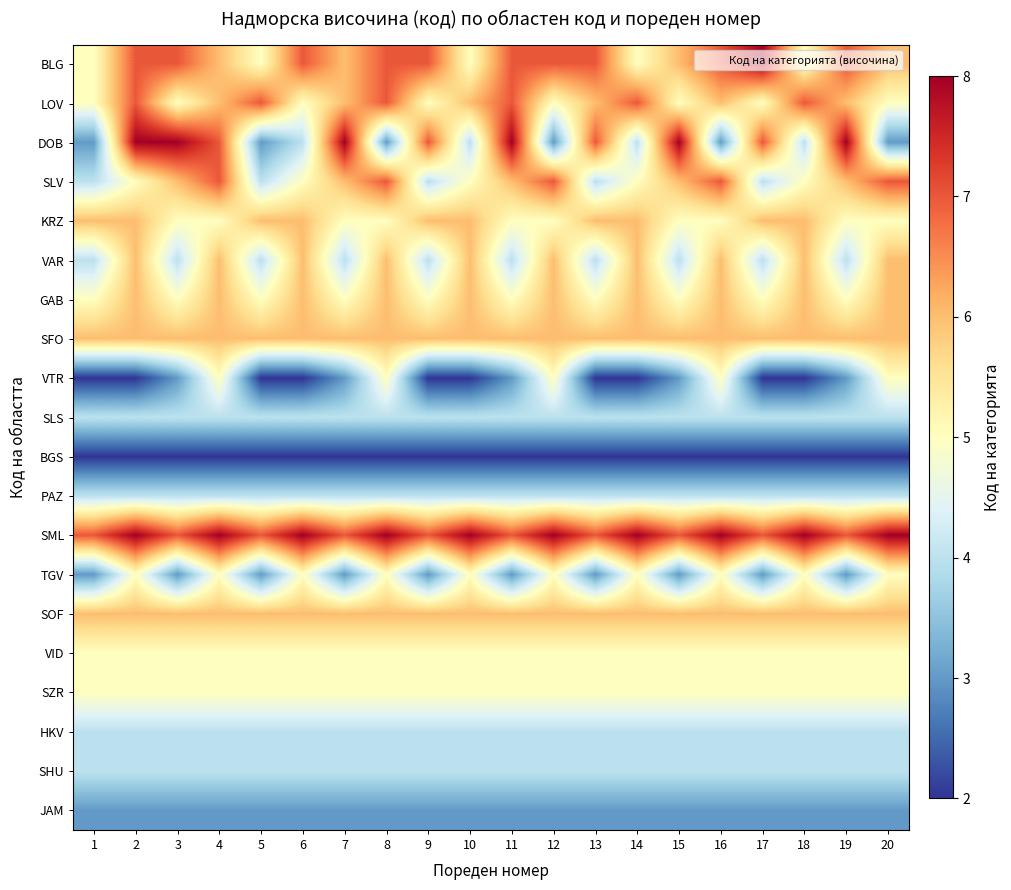

How many data points does each series have?

20